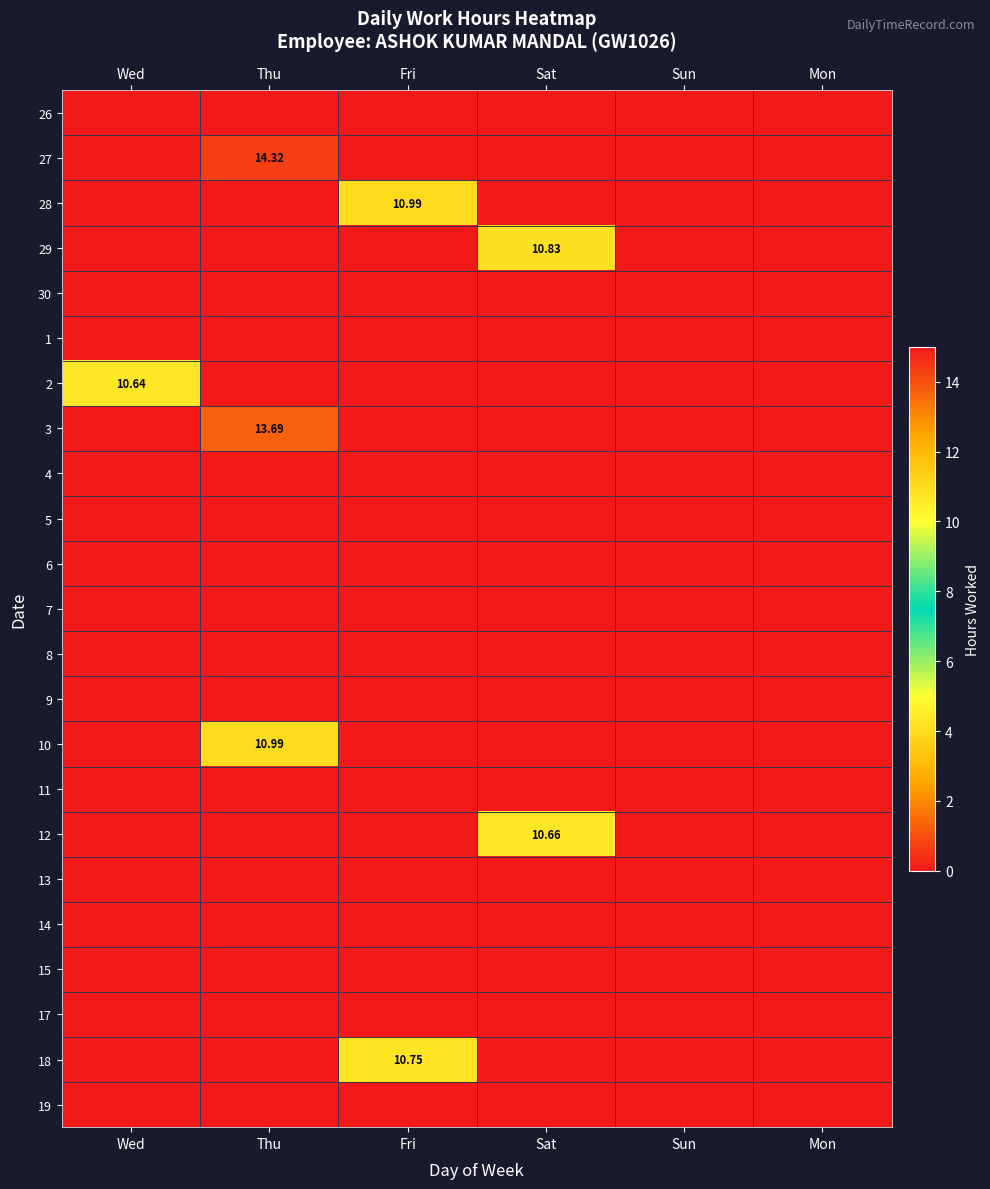

Where is 8 nearest to the value 0?

Wed